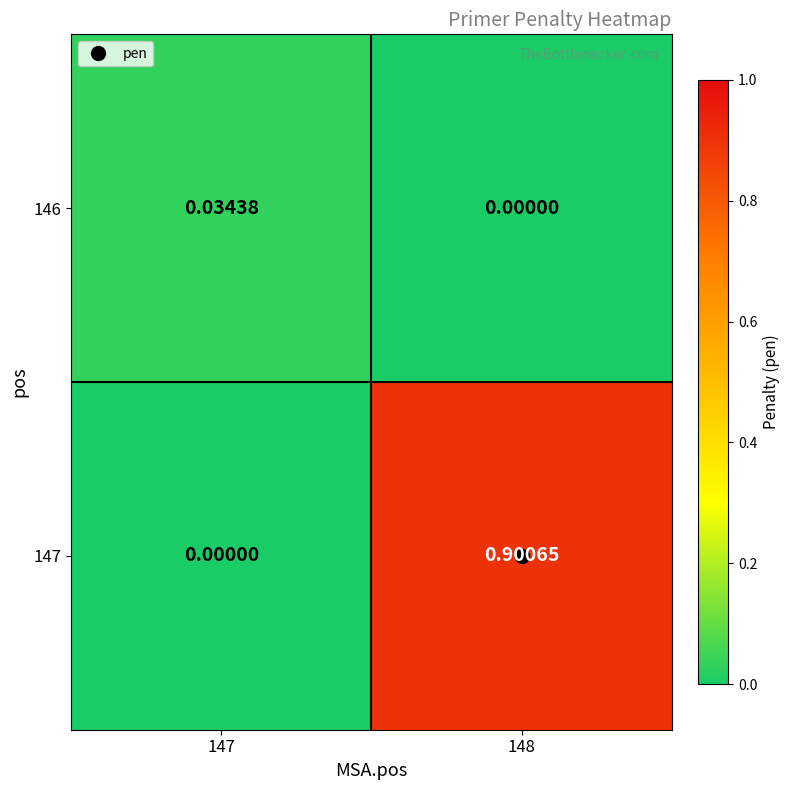

At how many categories does at least one series exceed 0?

2